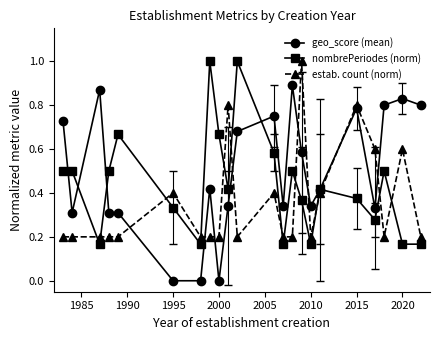

What is the highest value of the nombrePeriodes (norm) series?

1.0